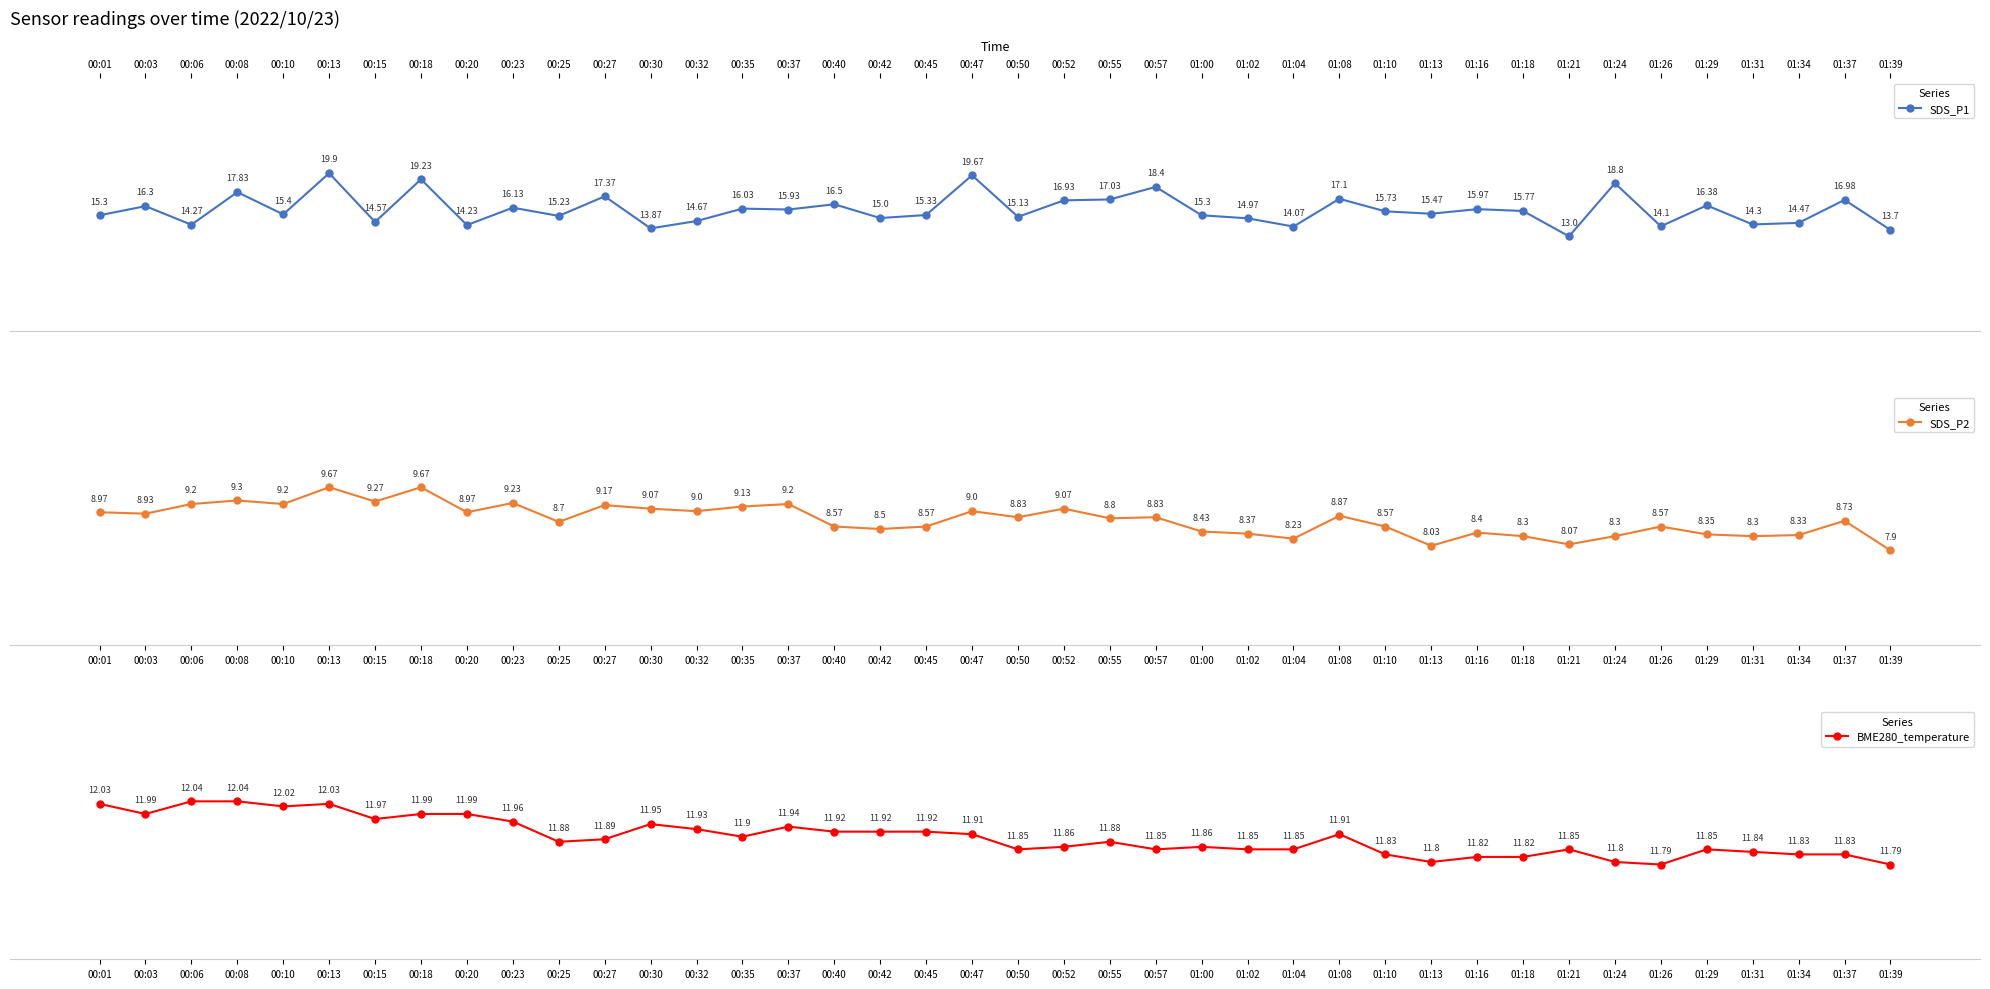

What are all the series names shown in the legend?

SDS_P1, SDS_P2, BME280_temperature